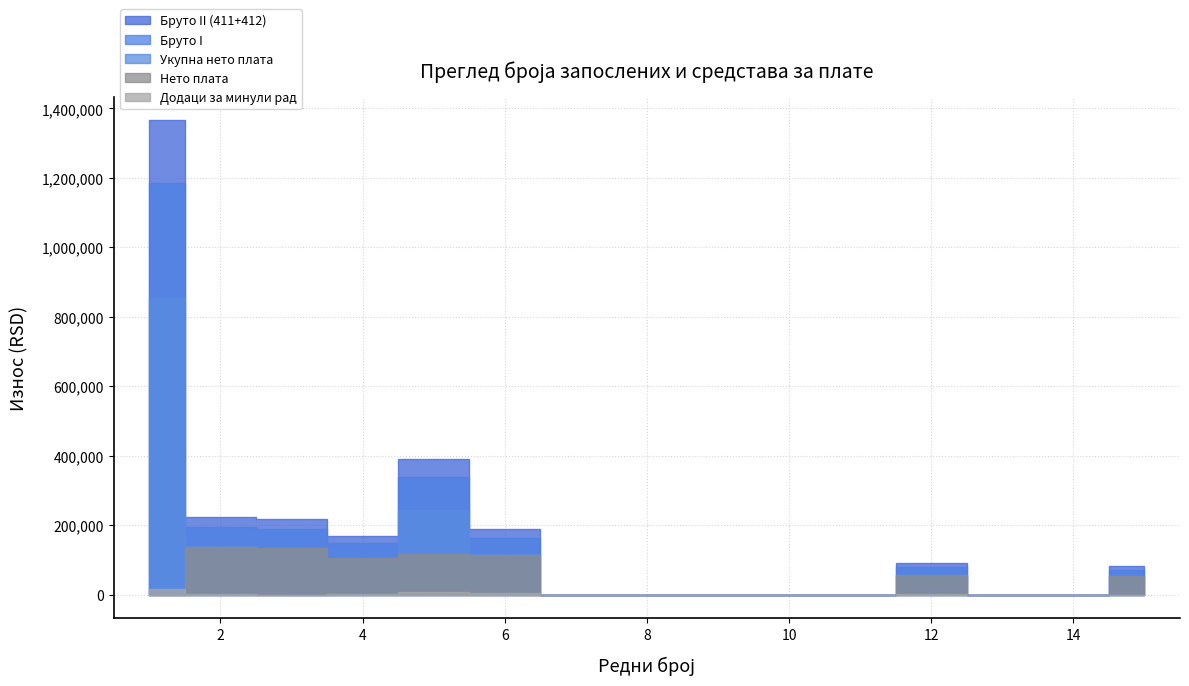

True or false: Укупна нето плата and Додаци за минули рад intersect in this chart.

False